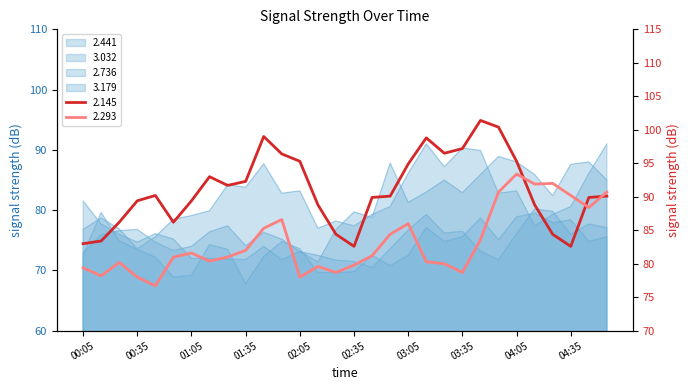

What is the value of the 2.736 point at the 11th from the left?

74.0